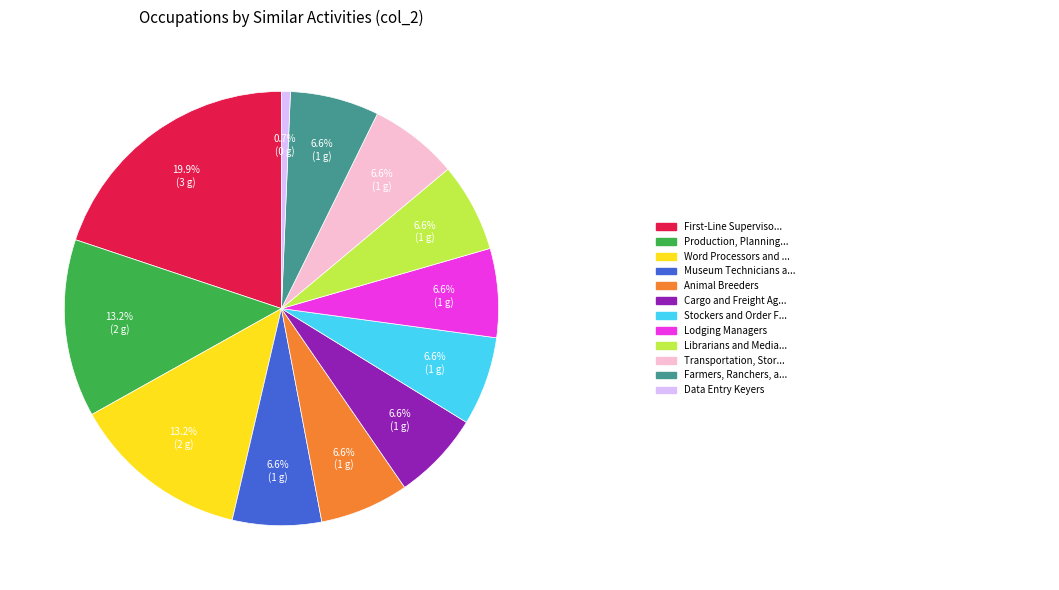

To the nearest percent, what is the average slice percentage?

8%